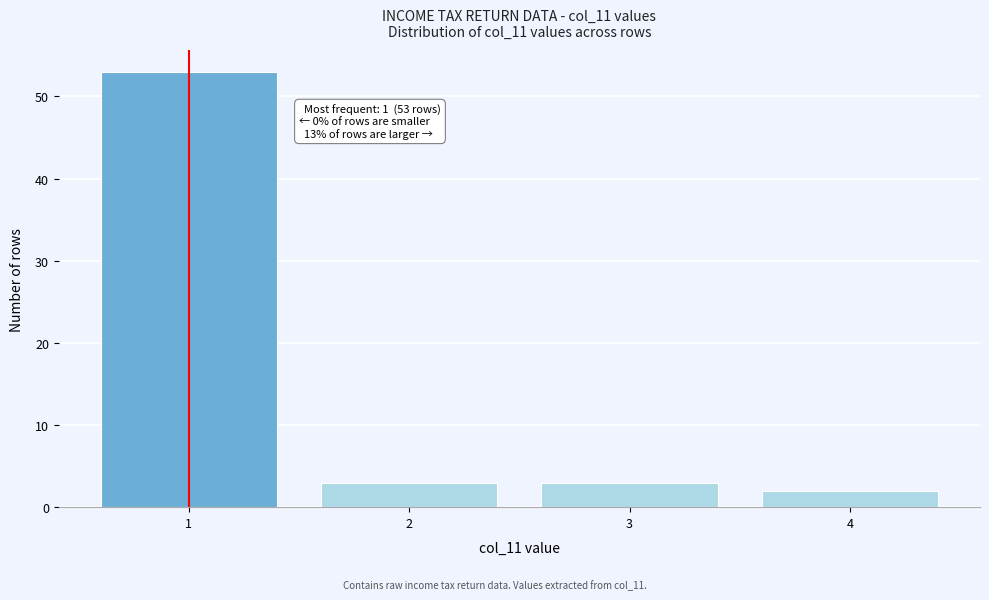

Reading left to right, what are all the values shown in this chart?

53	3	3	2